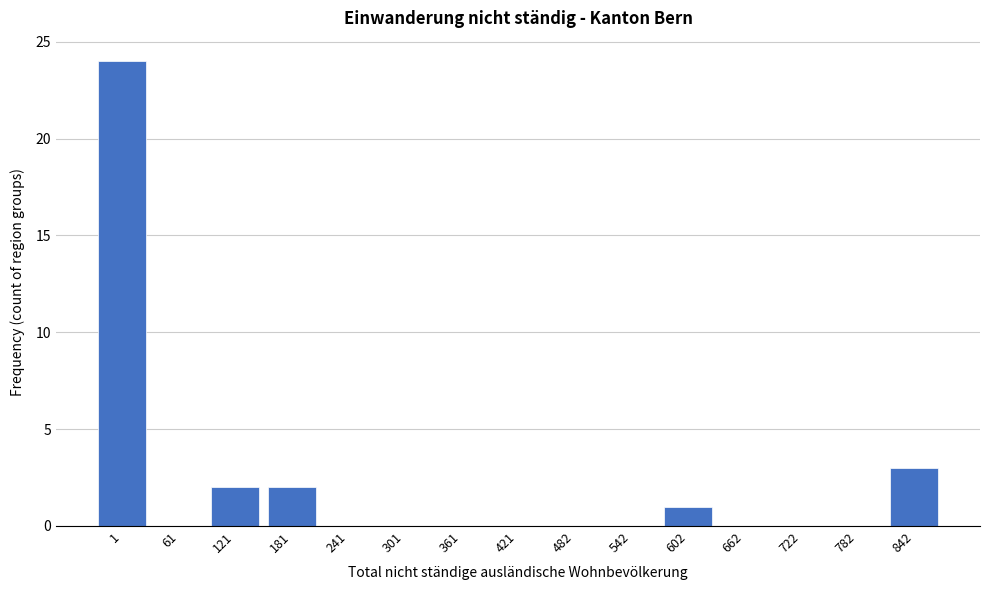

Reading right to left, what are all the values shown in this chart?

842=3	782=0	722=0	662=0	602=1	542=0	482=0	421=0	361=0	301=0	241=0	181=2	121=2	61=0	1=24